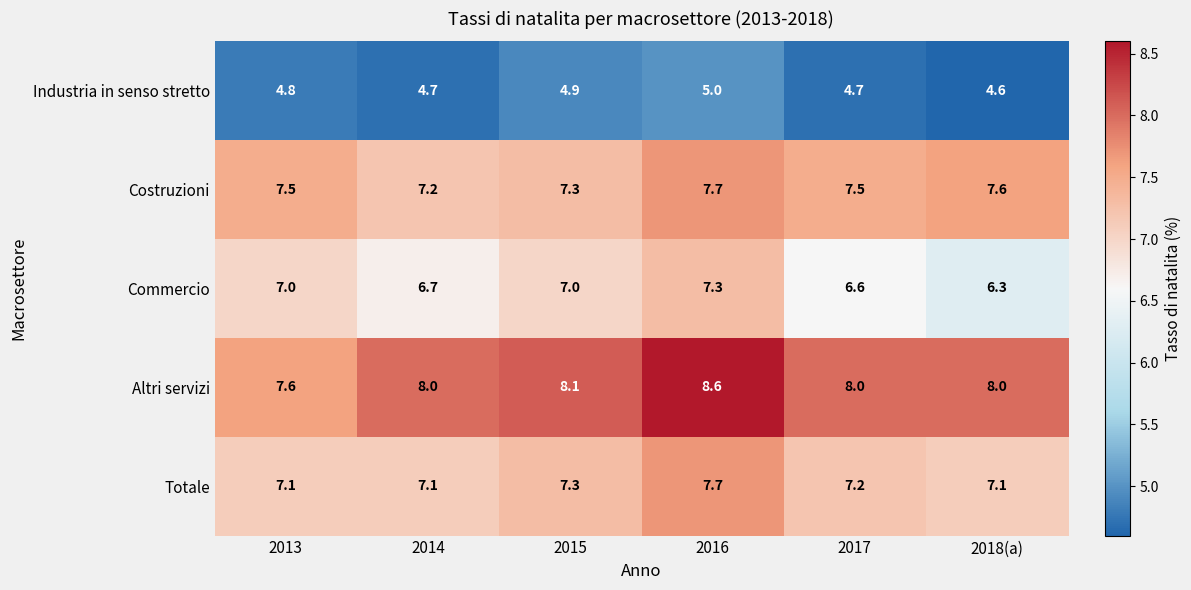

At how many categories does at least one series exceed 6?

6